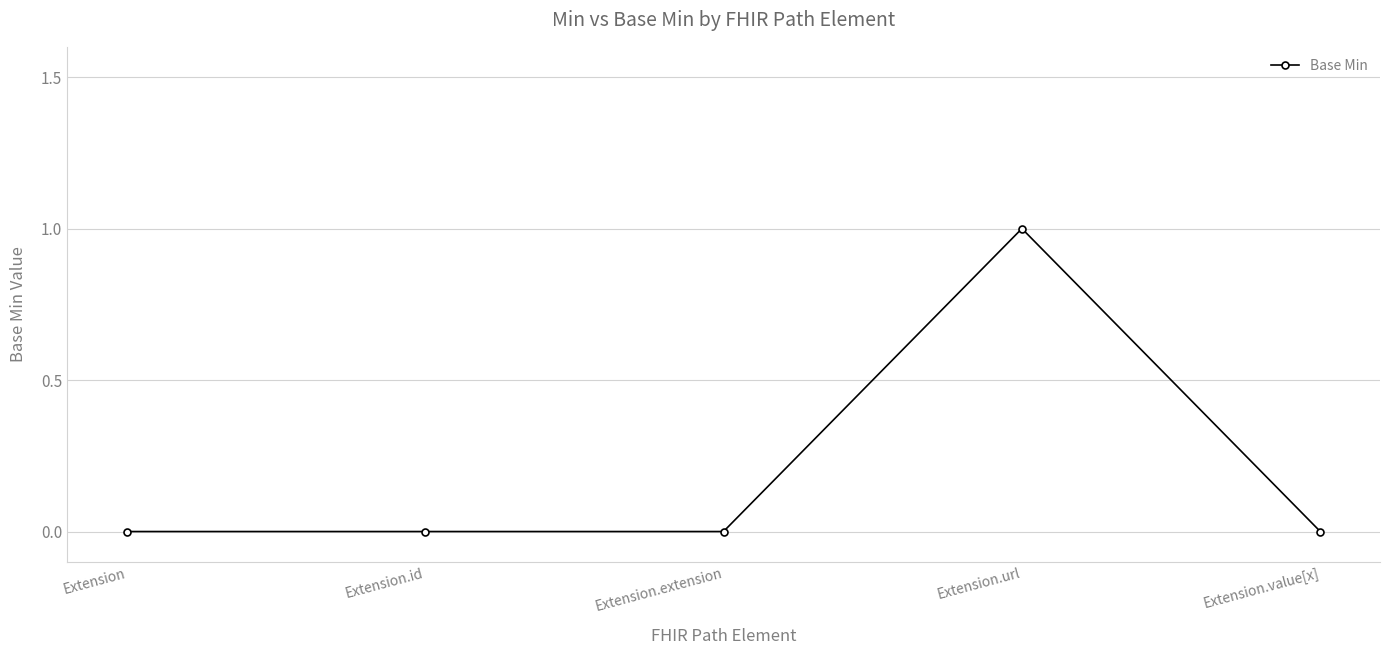

True or false: the data has more than 2 interior local peaks.

False